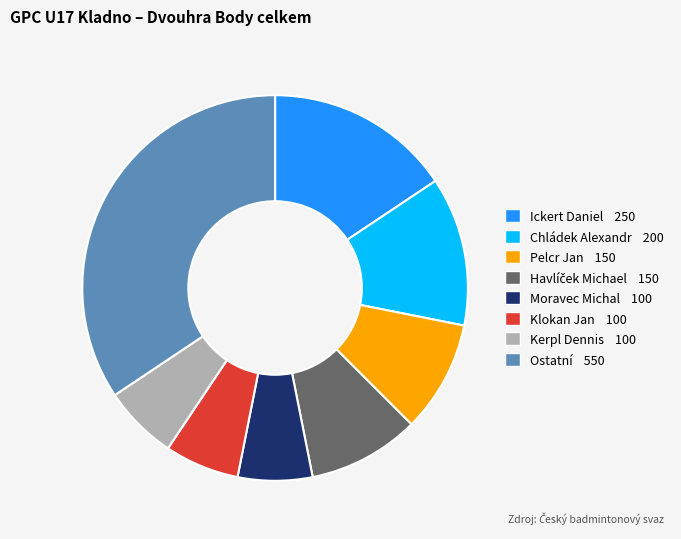

How many slices are in this pie chart?

8